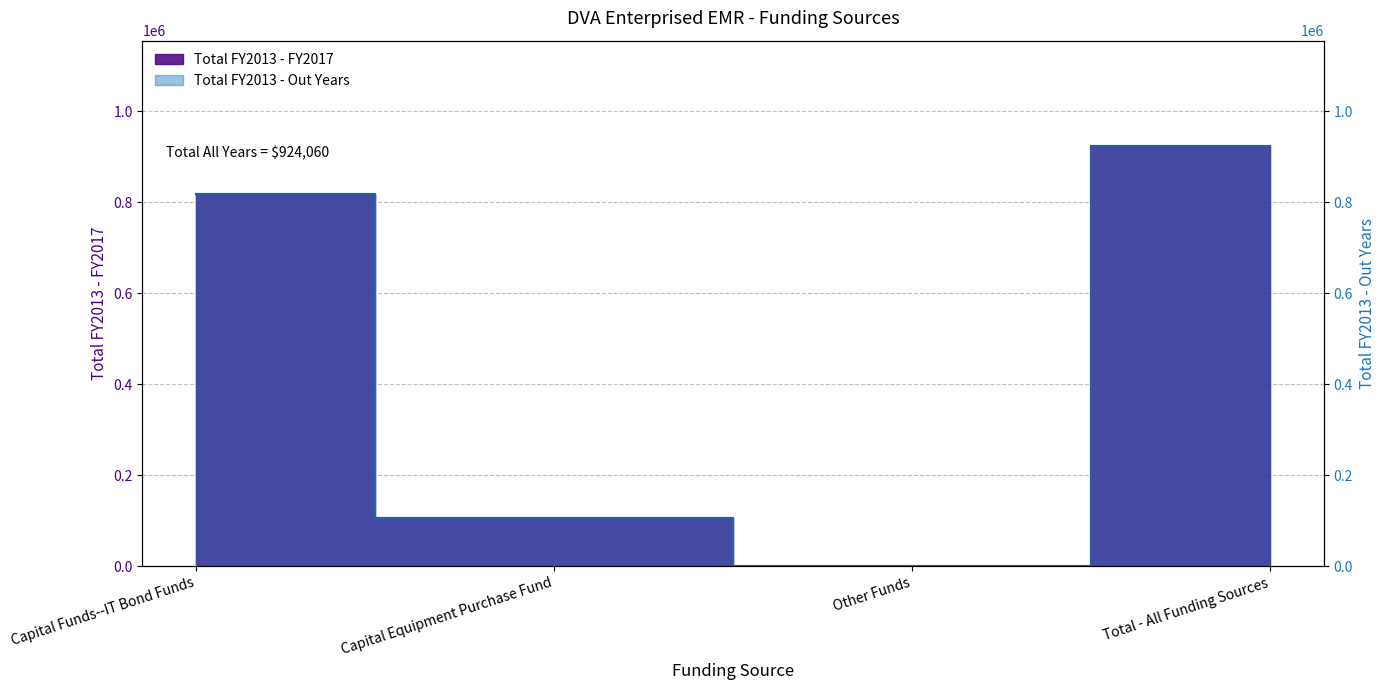

Which series has the largest total across all categories?

Total FY2013 - FY2017